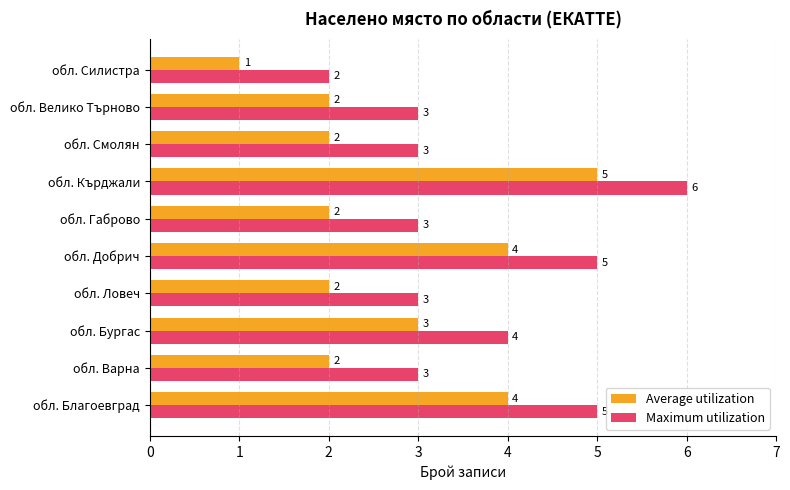

Is the value of Maximum utilization at обл. Габрово greater than the value of Average utilization at обл. Благоевград?

No